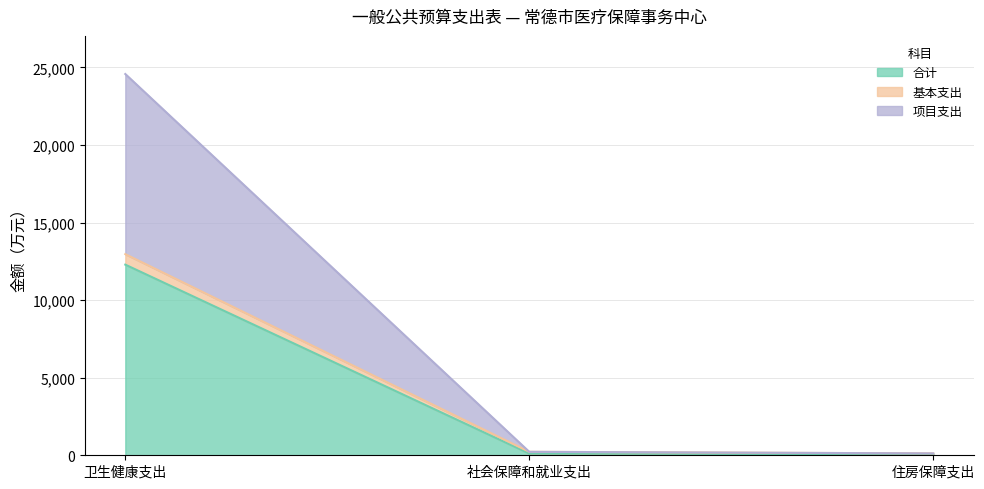

At which label does 基本支出 reach its peak?

卫生健康支出